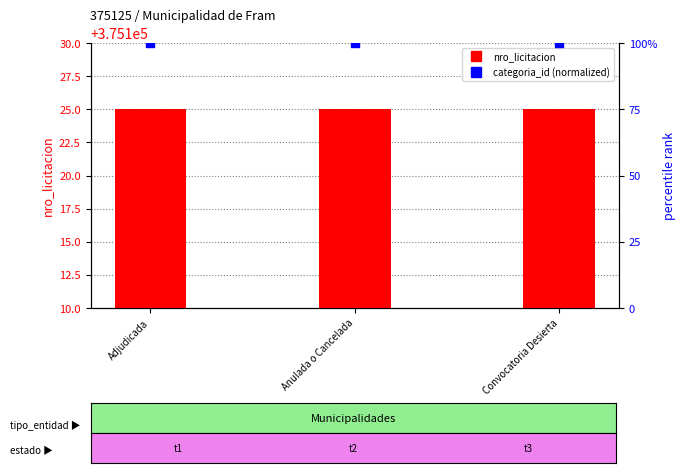

Which series contains the highest Y value?

nro_licitacion